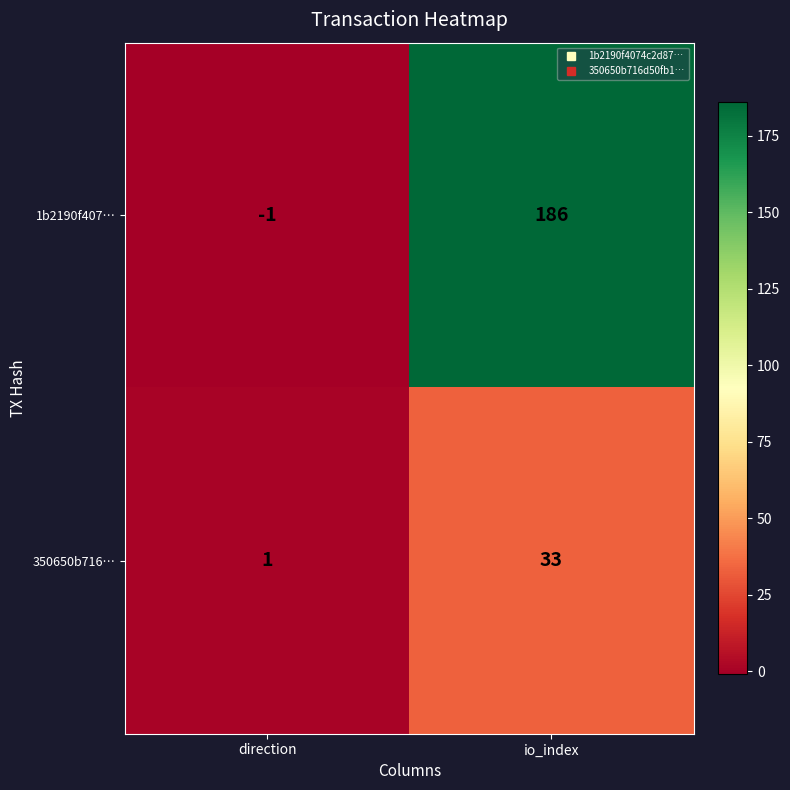

Which series has the largest total across all categories?

1b2190f407…